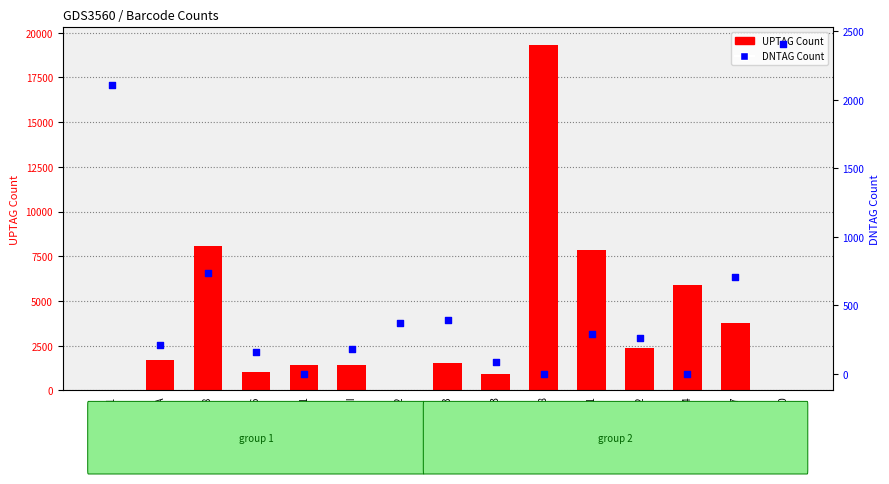

Which series has the largest Y range (max minus min)?

UPTAG Count